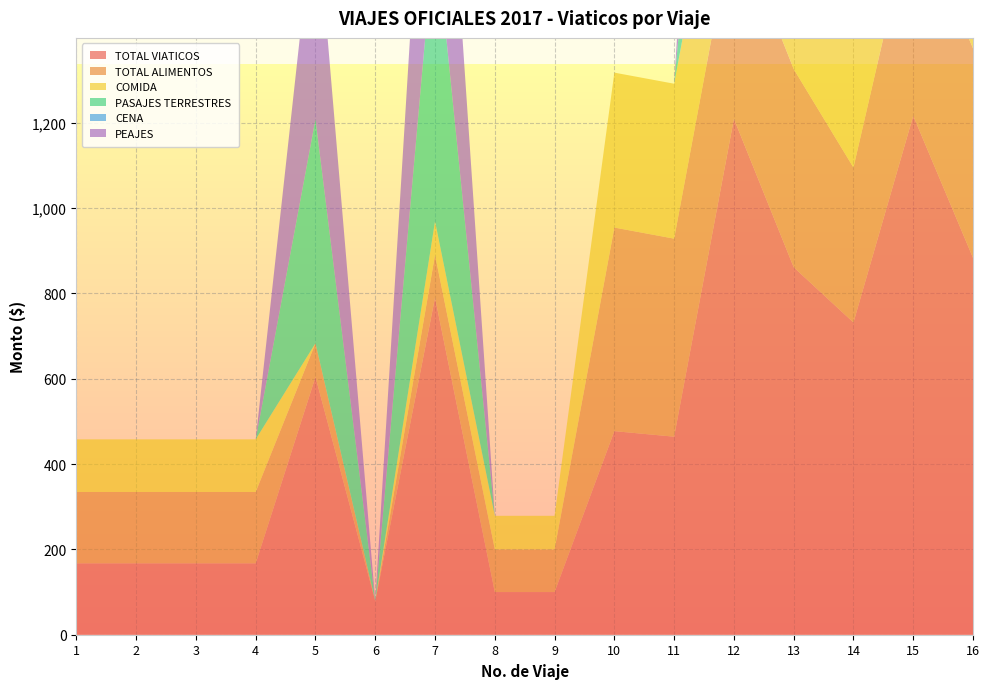

Reading left to right, extract all data points from this chart.

TOTAL VIATICOS: 1=167.2	2=167.2	3=167.2	4=167.2	5=604.0	6=79.0	7=790.0	8=100.0	9=100.0	10=477.0	11=464.0	12=1209.0	13=861.1	14=731.5	15=1216.0	16=883.0
TOTAL ALIMENTOS: 1=167.2	2=167.2	3=167.2	4=167.2	5=79.0	6=0.0	7=100.0	8=100.0	9=100.0	10=477.0	11=464.0	12=469.0	13=464.5	14=363.0	15=485.0	16=491.0
COMIDA: 1=123.2	2=123.2	3=123.2	4=123.2	5=0.0	6=0.0	7=78.7	8=78.7	9=78.7	10=363.0	11=363.0	12=363.0	13=363.0	14=363.0	15=363.0	16=363.0
PASAJES TERRESTRES: 1=0.0	2=0.0	3=0.0	4=0.0	5=525.0	6=0.0	7=690.0	8=0.0	9=0.0	10=0.0	11=0.0	12=740.0	13=396.6	14=368.5	15=731.0	16=392.0
CENA: 1=0.0	2=0.0	3=0.0	4=0.0	5=0.0	6=0.0	7=0.0	8=0.0	9=0.0	10=0.0	11=0.0	12=0.0	13=0.0	14=0.0	15=0.0	16=0.0
PEAJES: 1=0.0	2=0.0	3=0.0	4=0.0	5=525.0	6=0.0	7=690.0	8=0.0	9=0.0	10=0.0	11=0.0	12=740.0	13=396.6	14=368.5	15=731.0	16=392.0